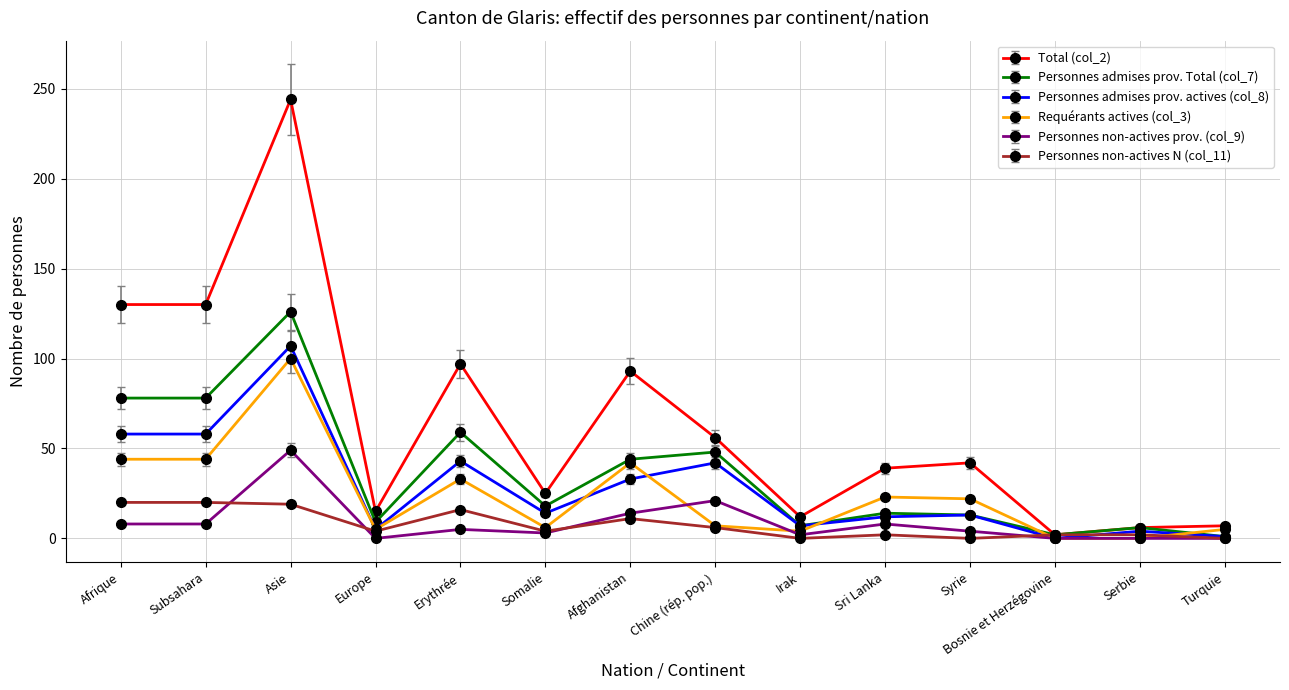

What is the label of the 3rd point from the right?

Bosnie et Herzégovine